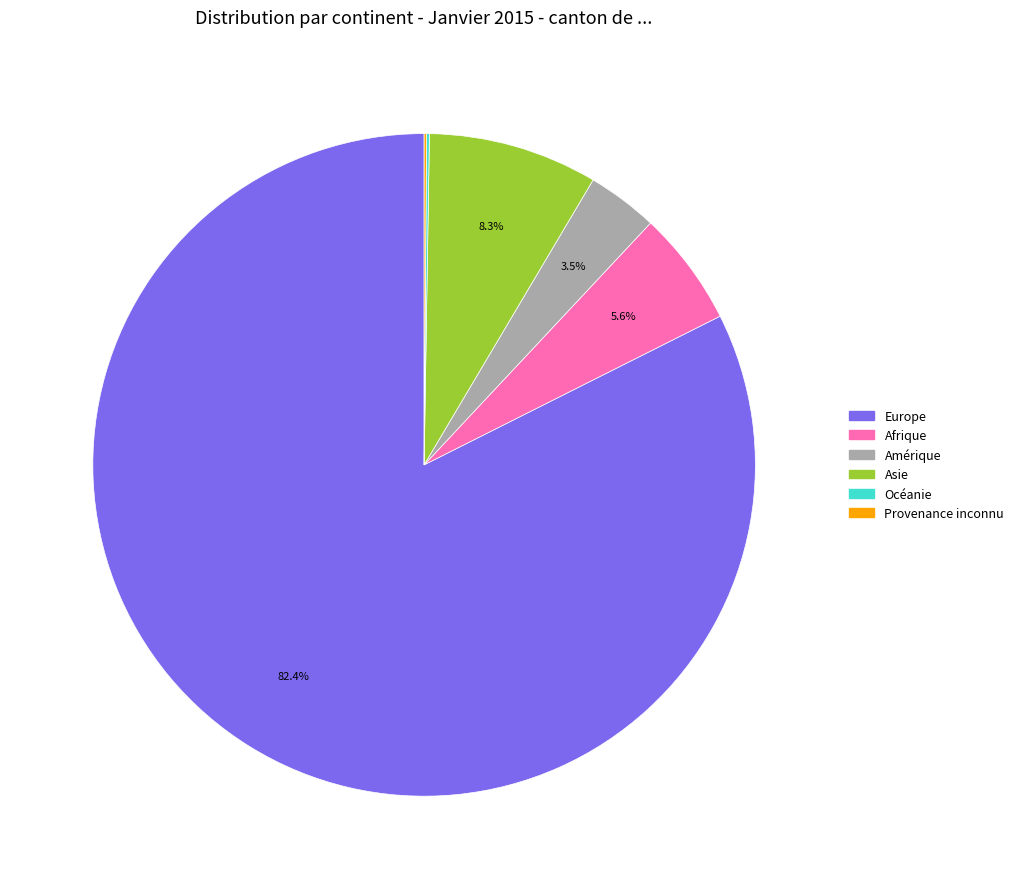

True or false: Asie accounts for 18% of the total.

False